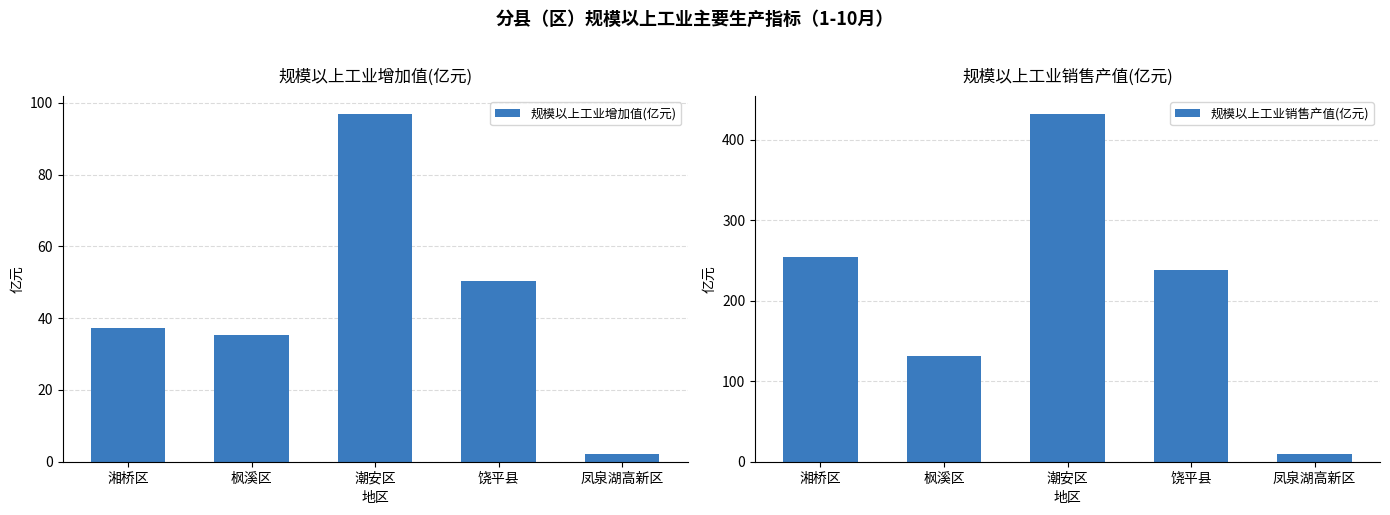

The value of 规模以上工业增加值(亿元) at 饶平县 is 14.4. True or false?

False